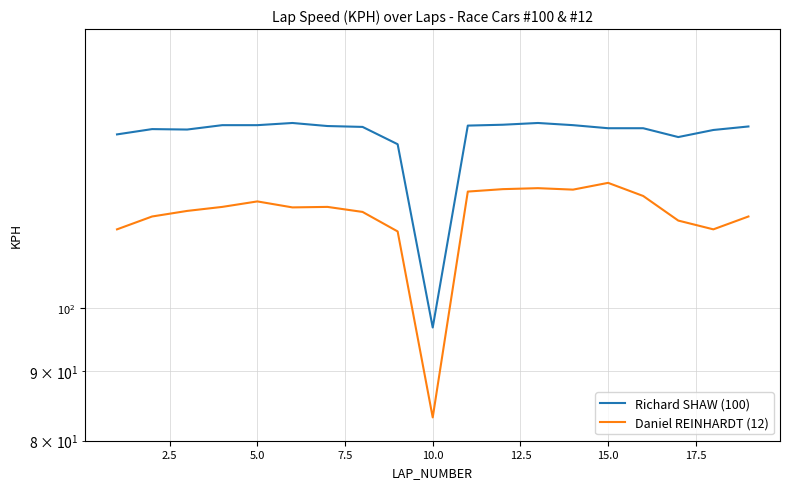

How many data points in Daniel REINHARDT (12) are less than 118?

9